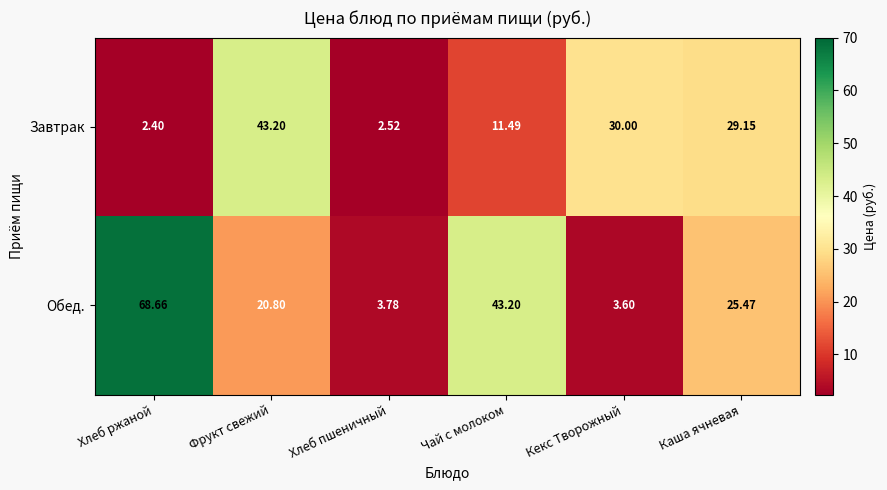

At which label does Завтрак reach its minimum?

Хлеб ржаной